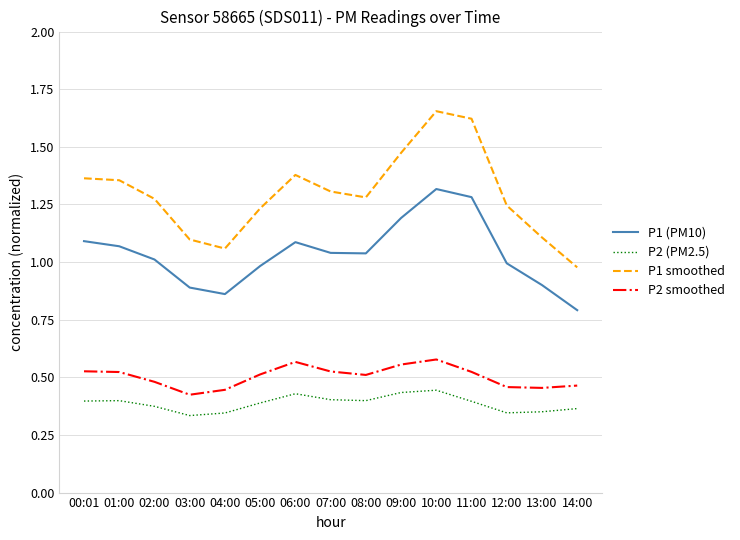

At 11:00, list the series in order from smallest to largest.

P2 (PM2.5), P2 smoothed, P1 (PM10), P1 smoothed